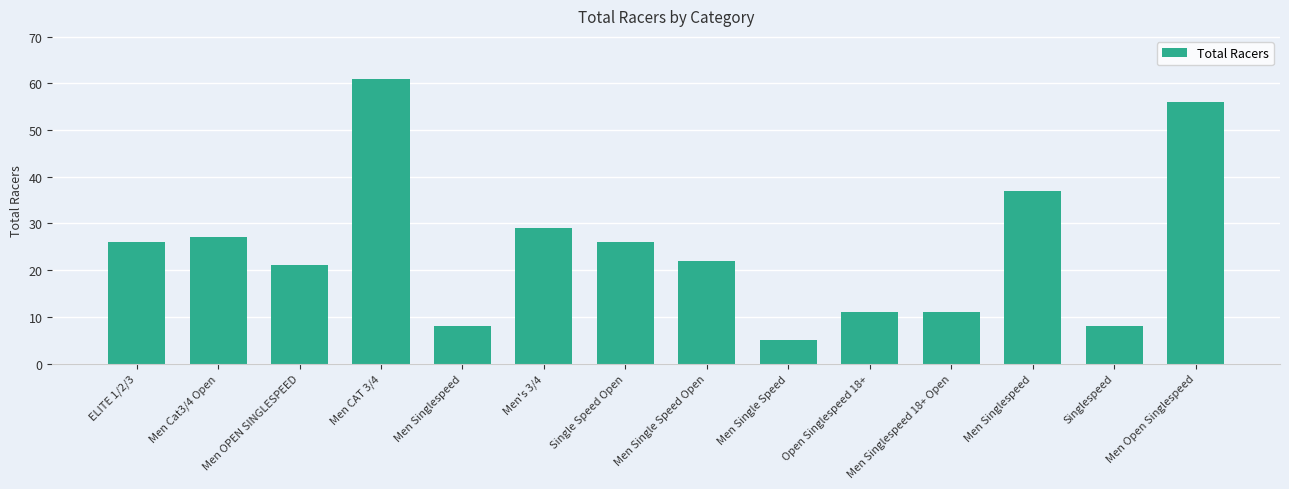

What is the difference between the maximum and minimum values?

56